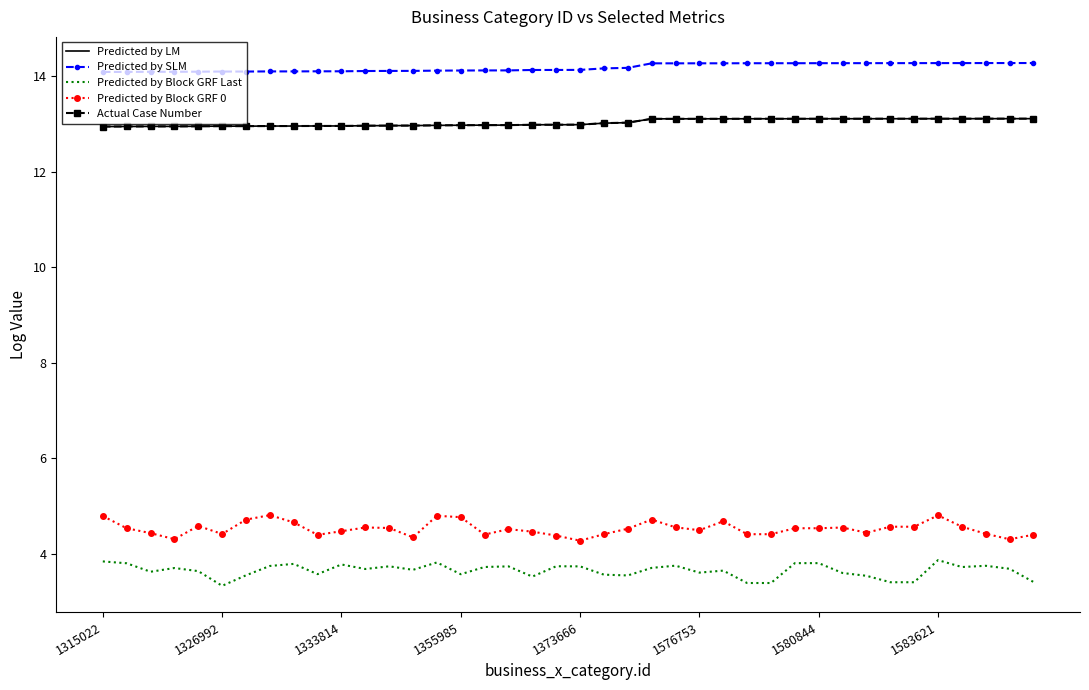

Which category has the highest value in the Predicted by LM series?

39